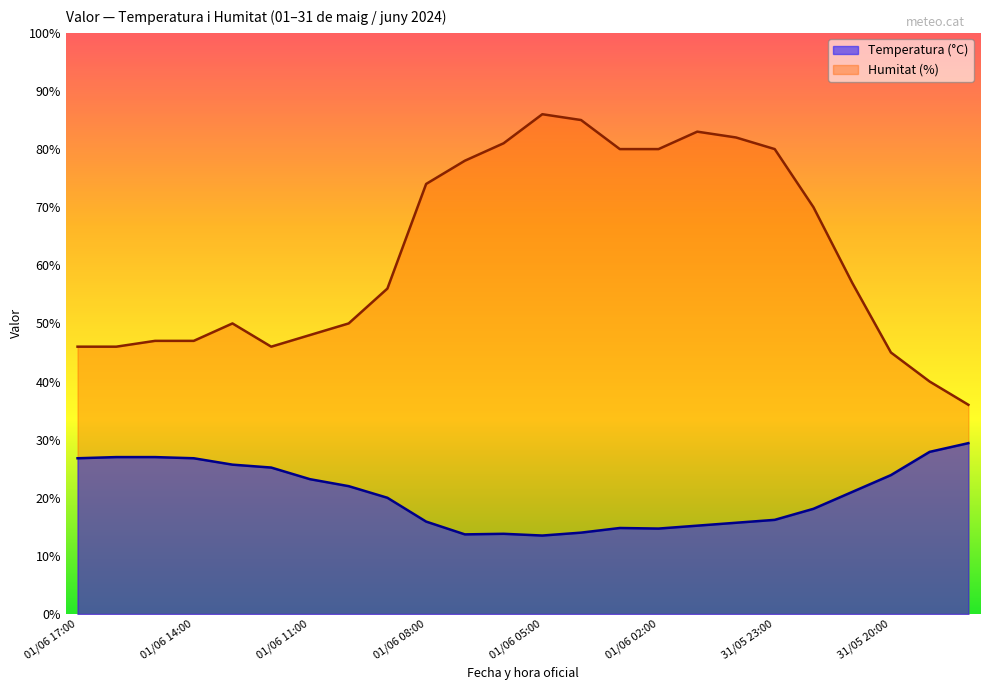

What is the label of the 18th point from the right?

01/06 11:00